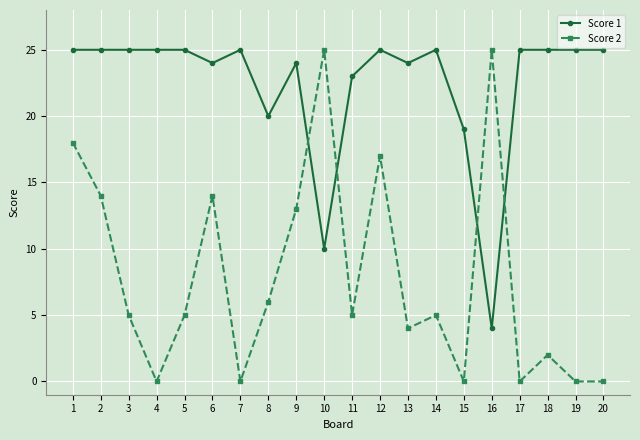

How many lines are shown in the chart?

2